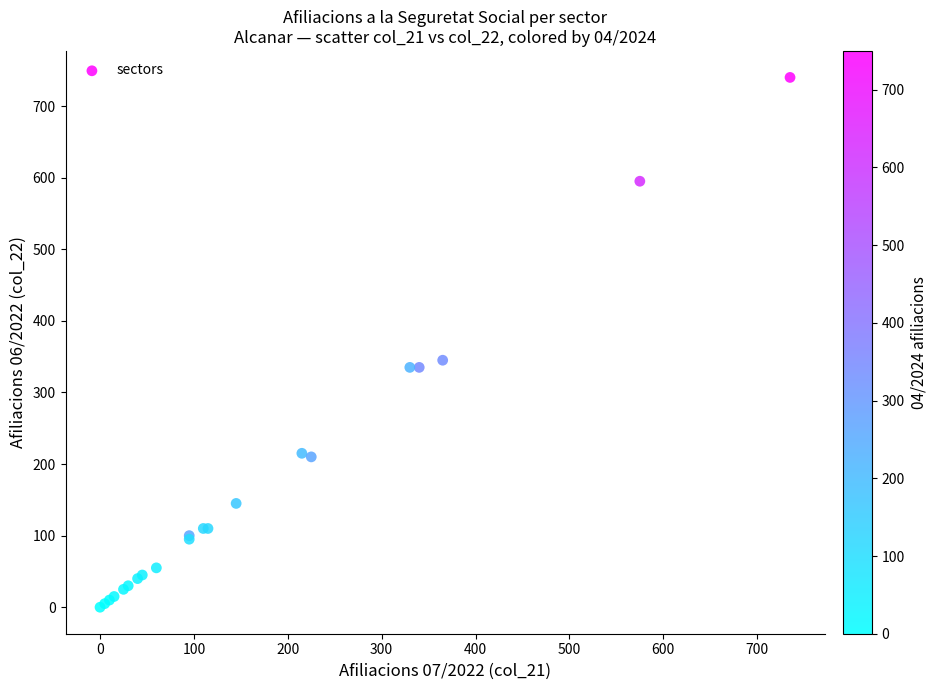

What Y value in the scatter plot is closest to 370?

345